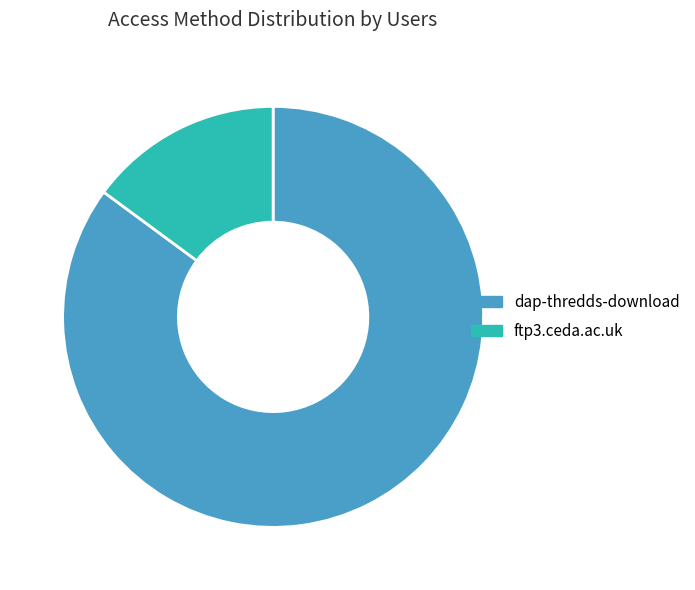

Which has a higher value, ftp3.ceda.ac.uk or dap-thredds-download?

dap-thredds-download